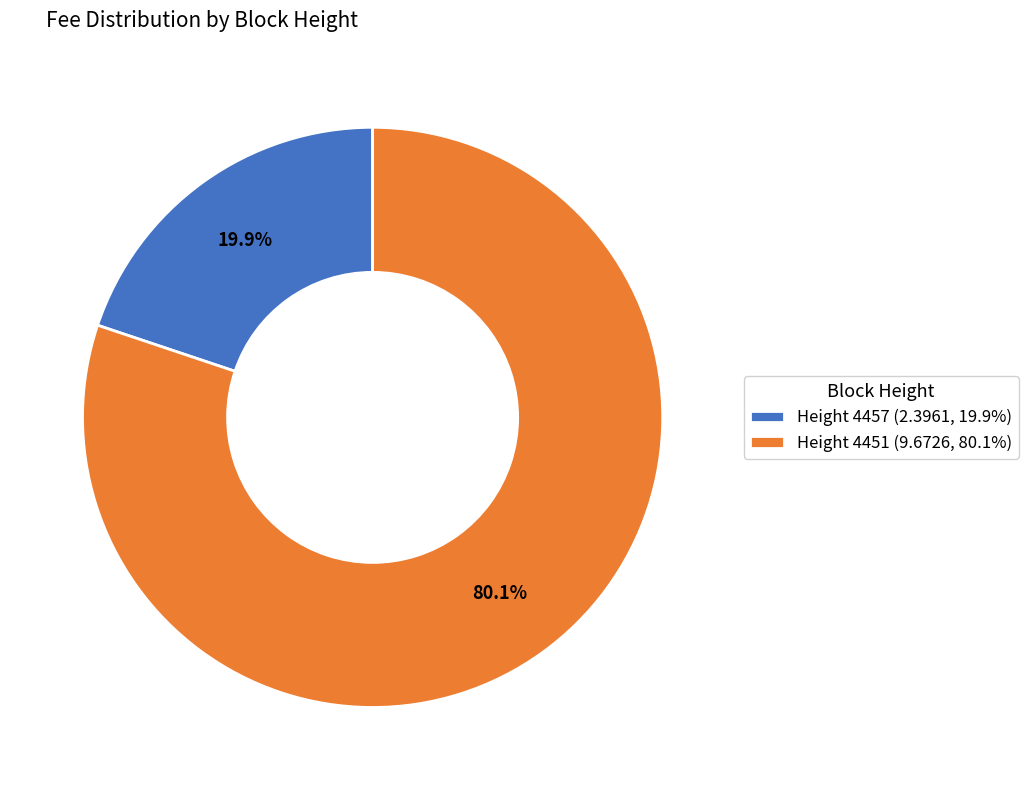

What is the ratio of the value at Height 4451 (9.6726, 80.1%) to the value at Height 4457 (2.3961, 19.9%)?

4.0